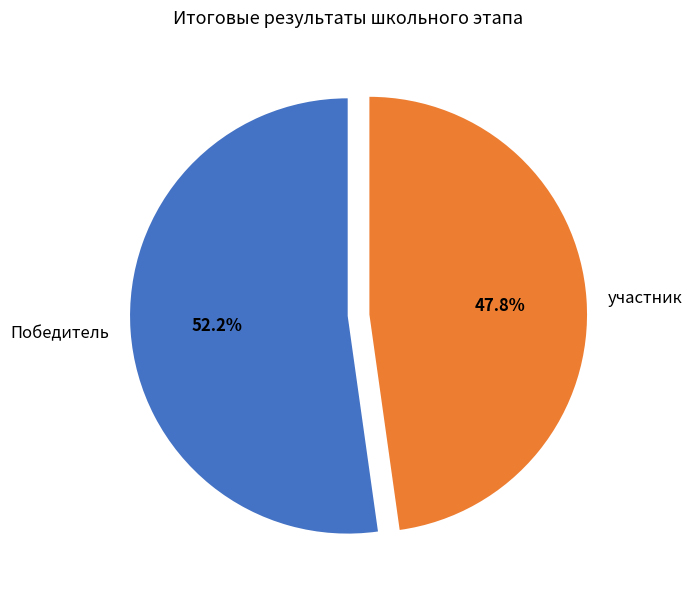

True or false: участник accounts for 48% of the total.

True